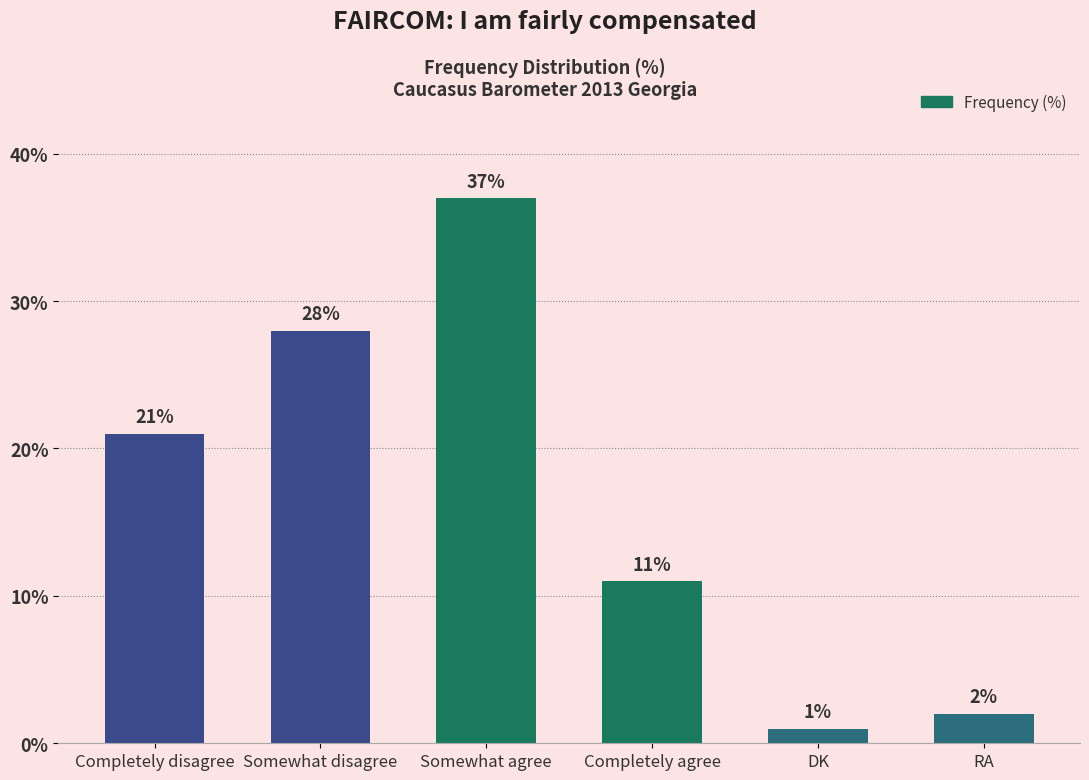

Reading right to left, list all the values displayed in this chart.

RA=2	DK=1	Completely agree=11	Somewhat agree=37	Somewhat disagree=28	Completely disagree=21